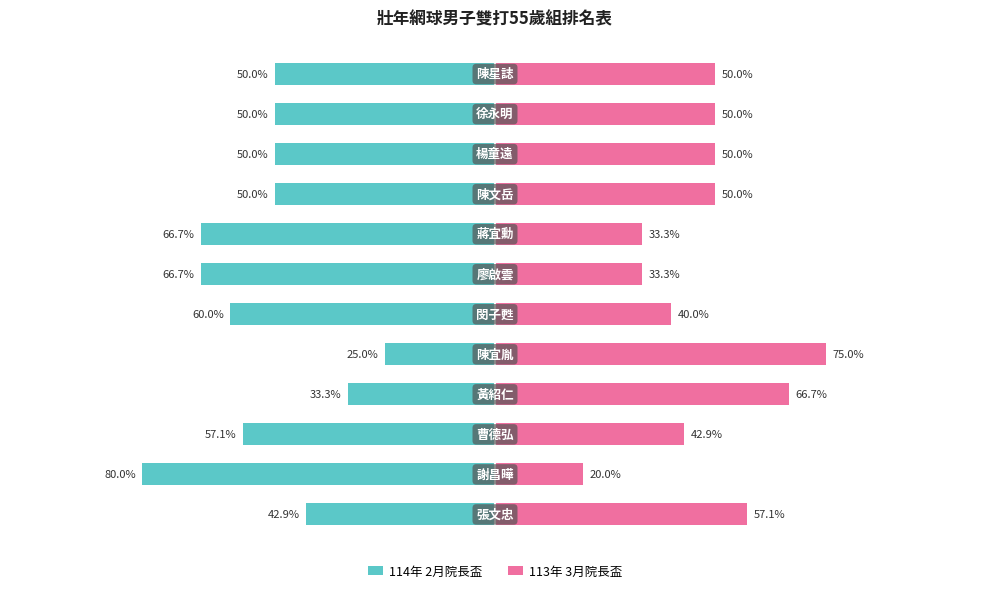

At 3, list the series in order from largest to smallest.

113年 3月院長盃, 114年 2月院長盃